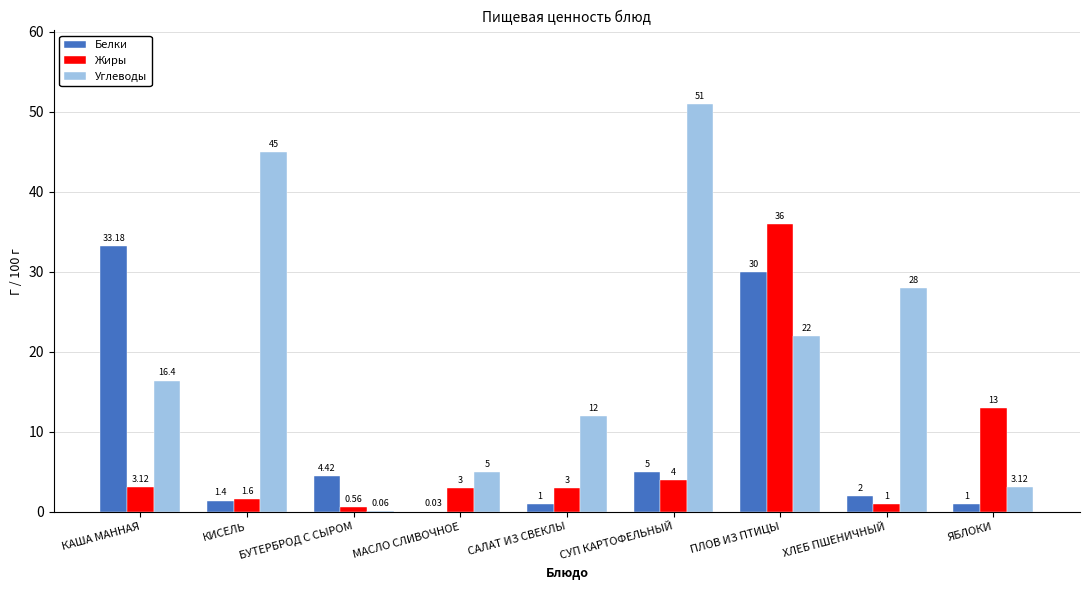

Are the bars horizontal?

No